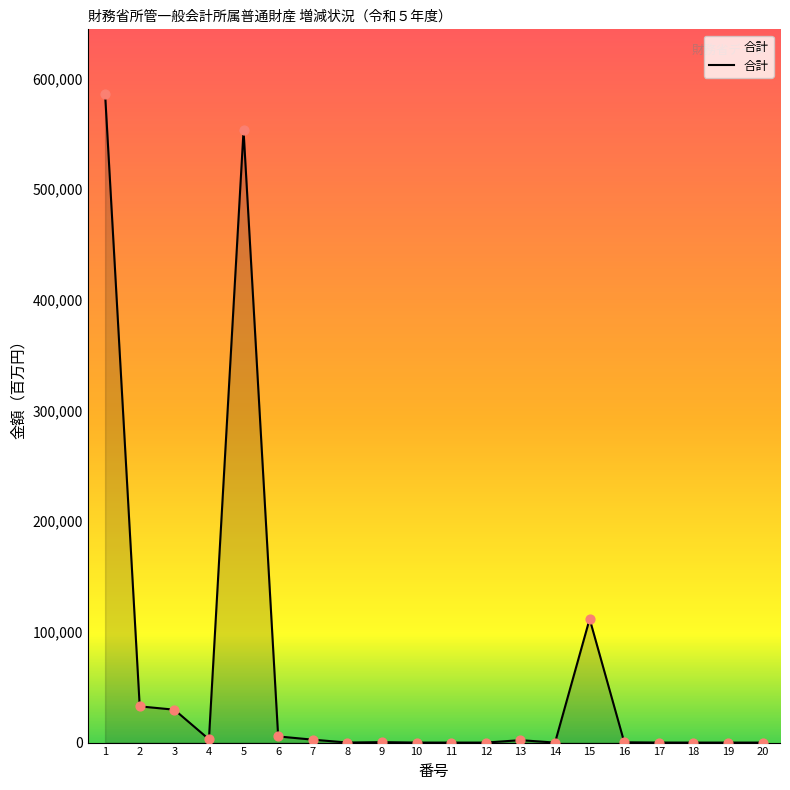

What is the change in value from 1 to 13?

-583581